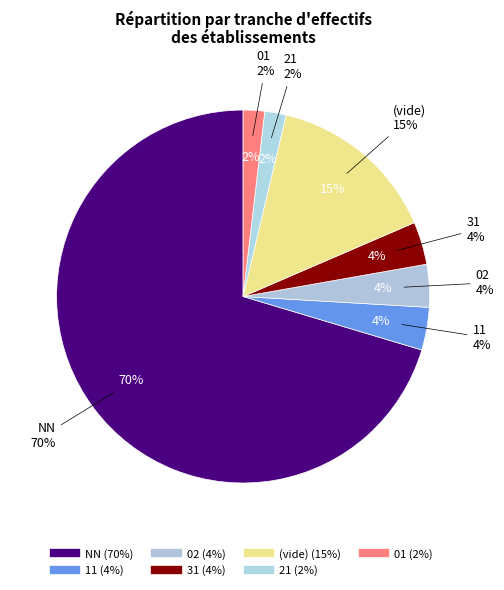

Is it true that 31 is 1% of the pie?

False